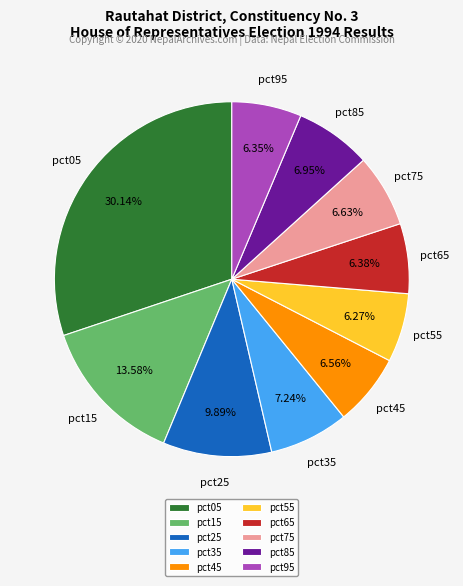

Count the number of slices in the pie.

10